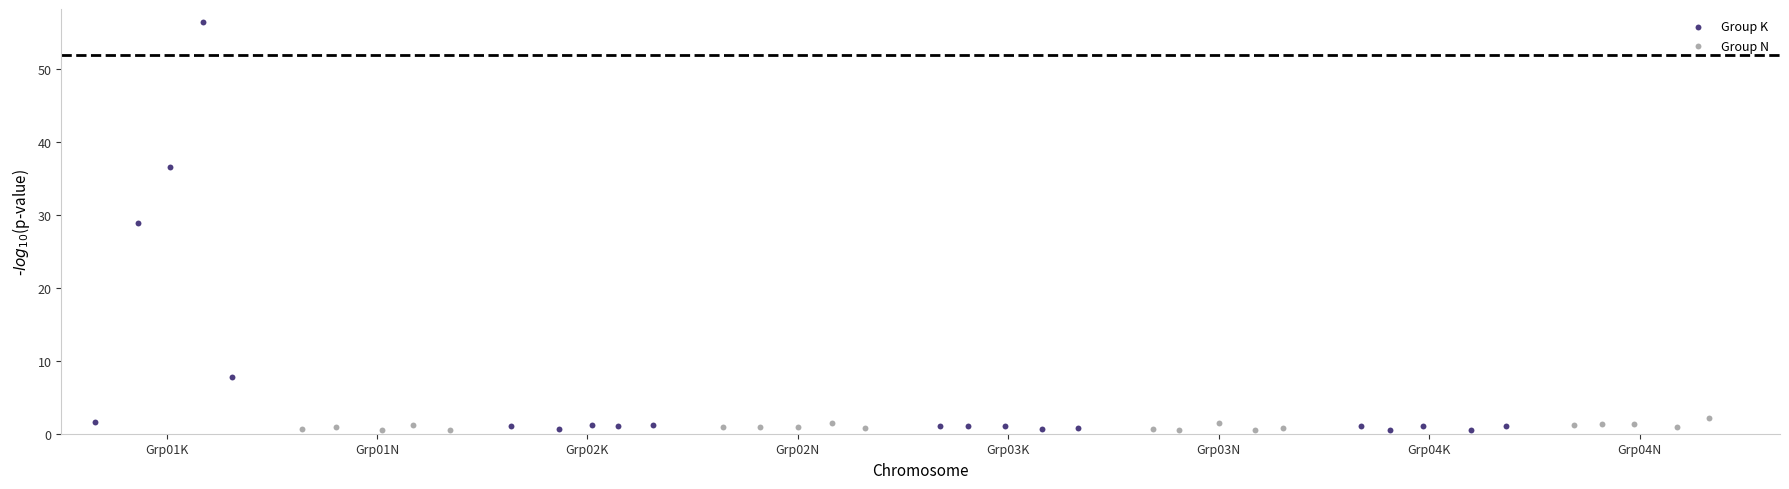

Which series contains the highest Y value?

Group K